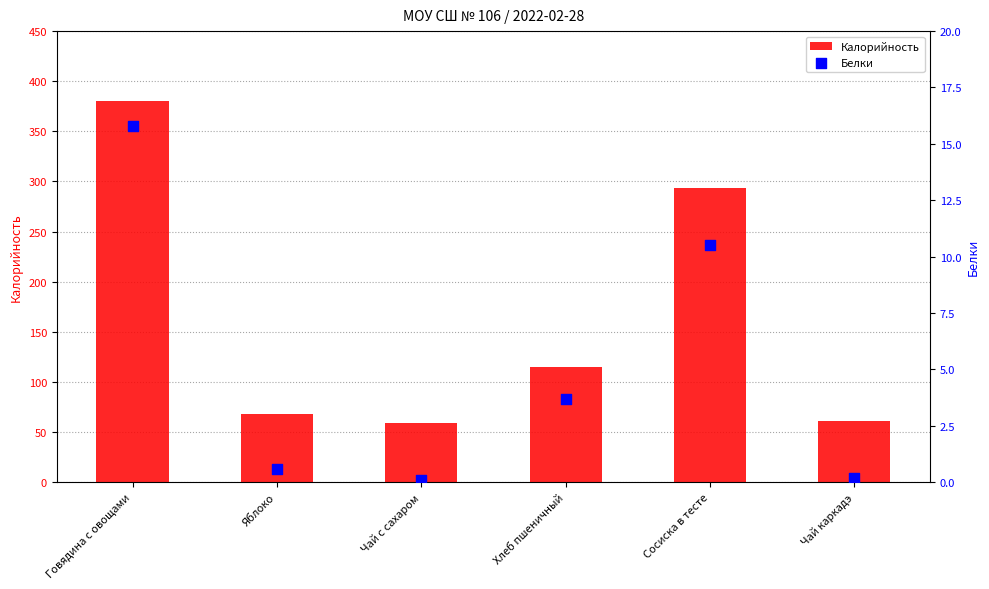

Which series reaches the minimum Y coordinate?

Белки